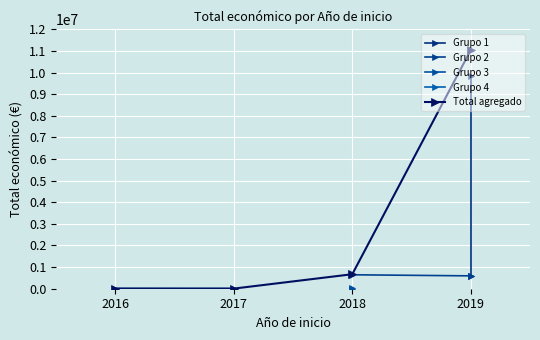

What is the change in value from 2019 to 2018?

-9841542